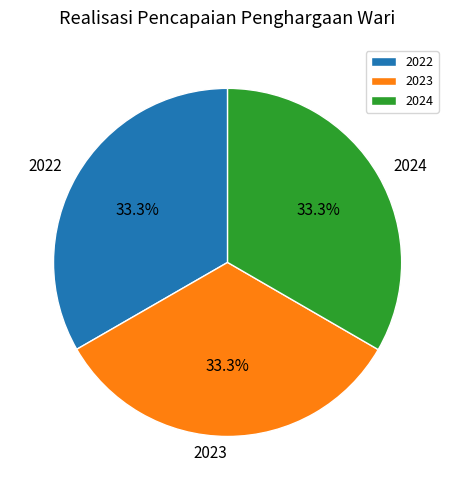

What is the ratio of the value at 2023 to the value at 2024?

1.0